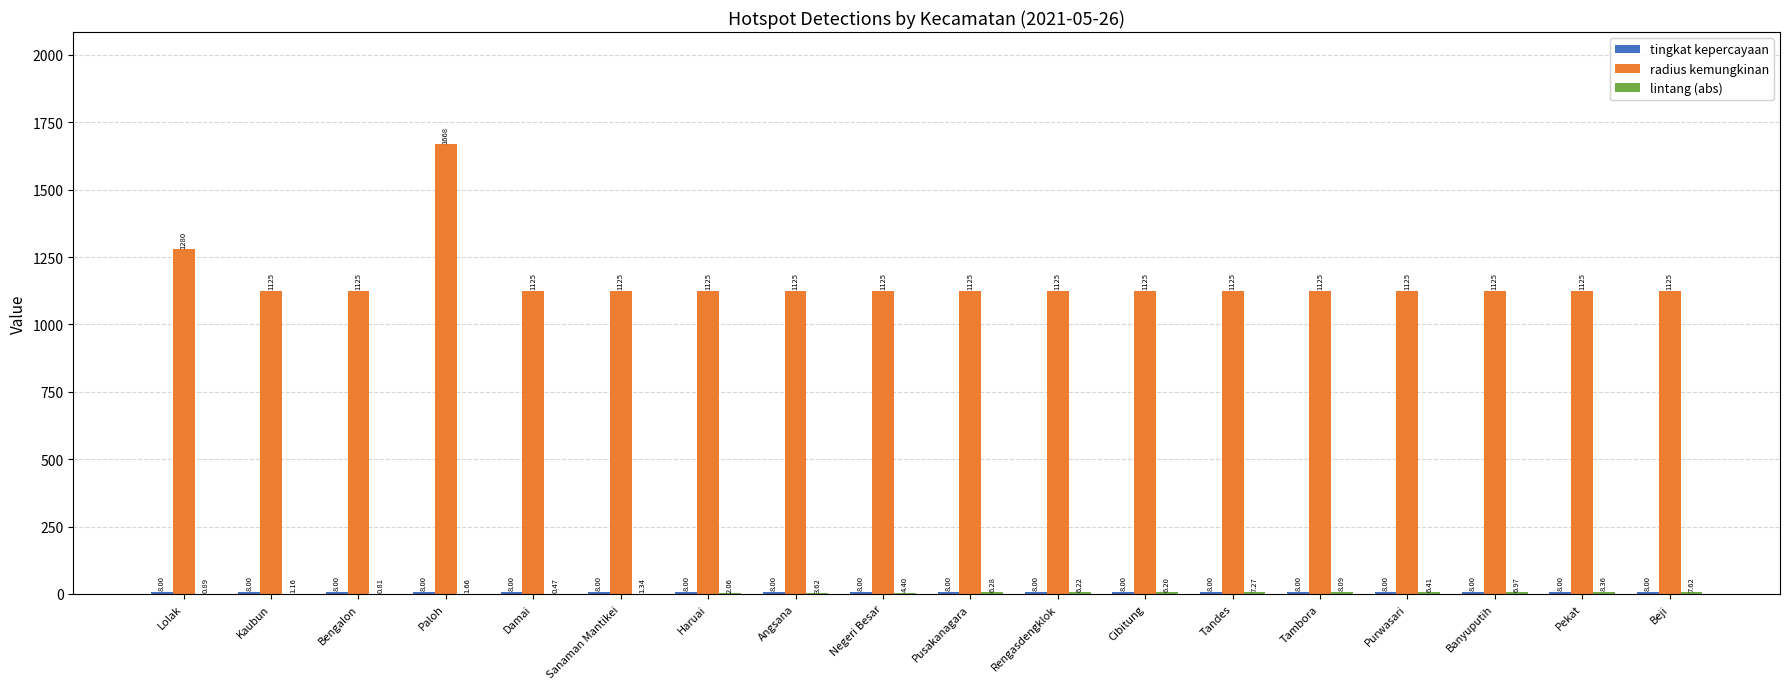

At which category is the sum across all series the highest?

Paloh